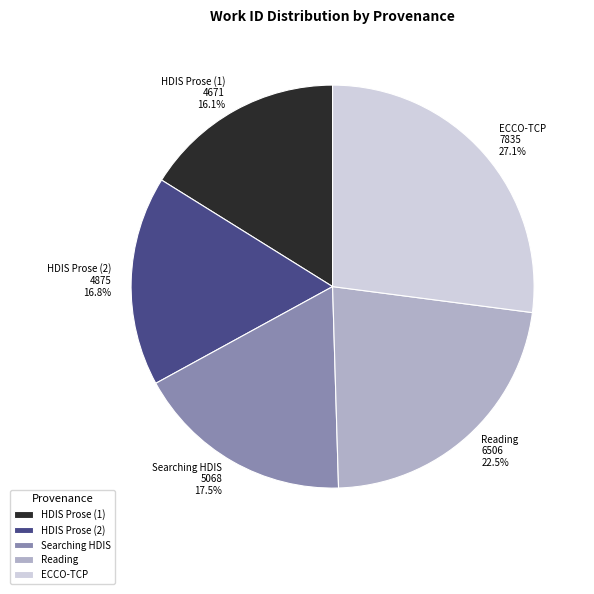

To the nearest percent, what is the combined percentage of ECCO-TCP and Searching HDIS?

45%